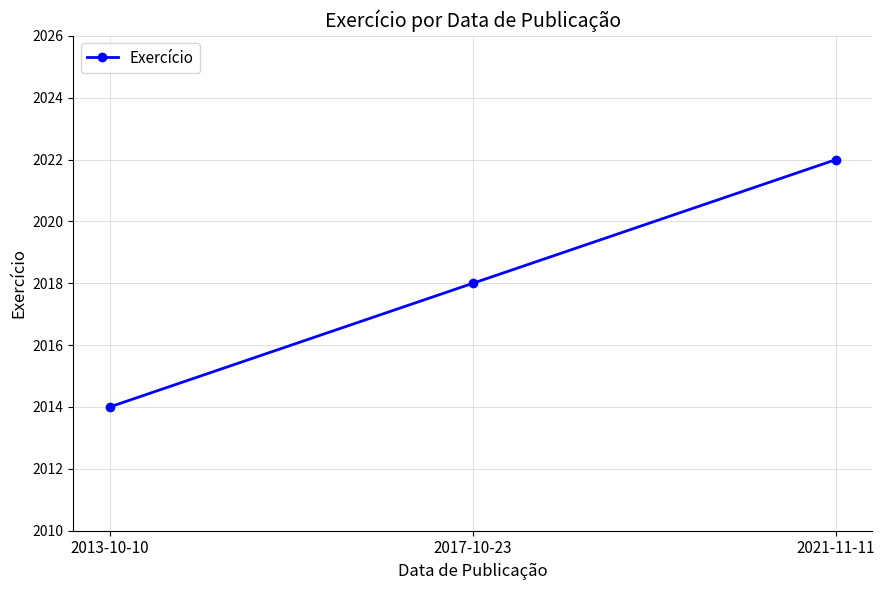

True or false: the data shows 3518 at 2021-11-11.

False